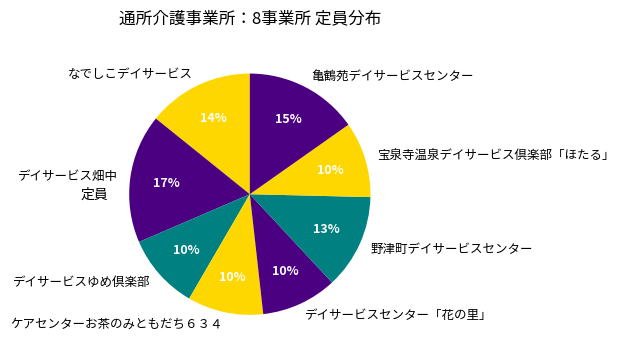

Does ケアセンターお茶のみともだち６３４ account for over 50% of the chart?

No